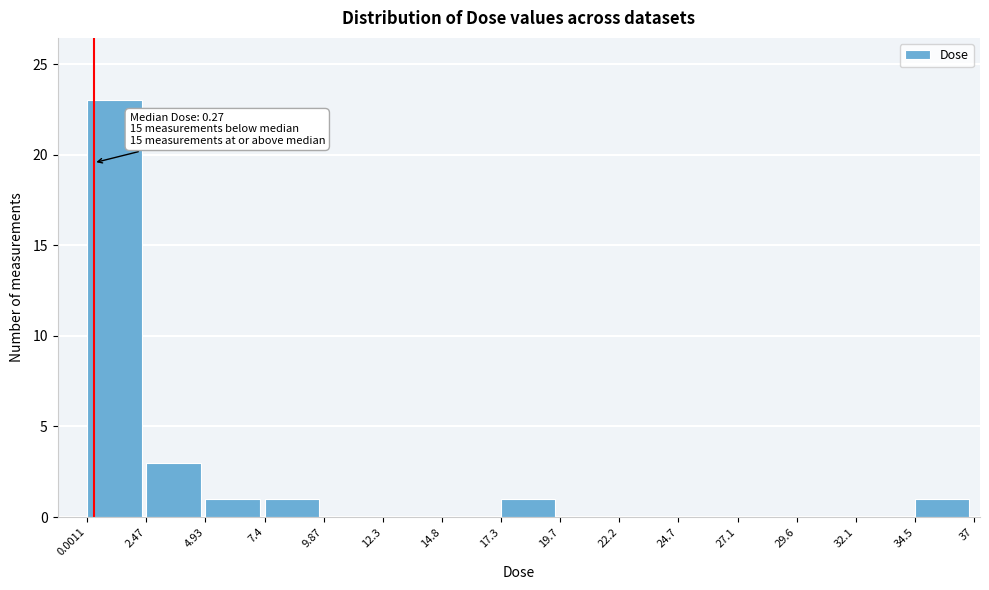

Which range on the x-axis has the tallest bar?

0.0011 to 2.47